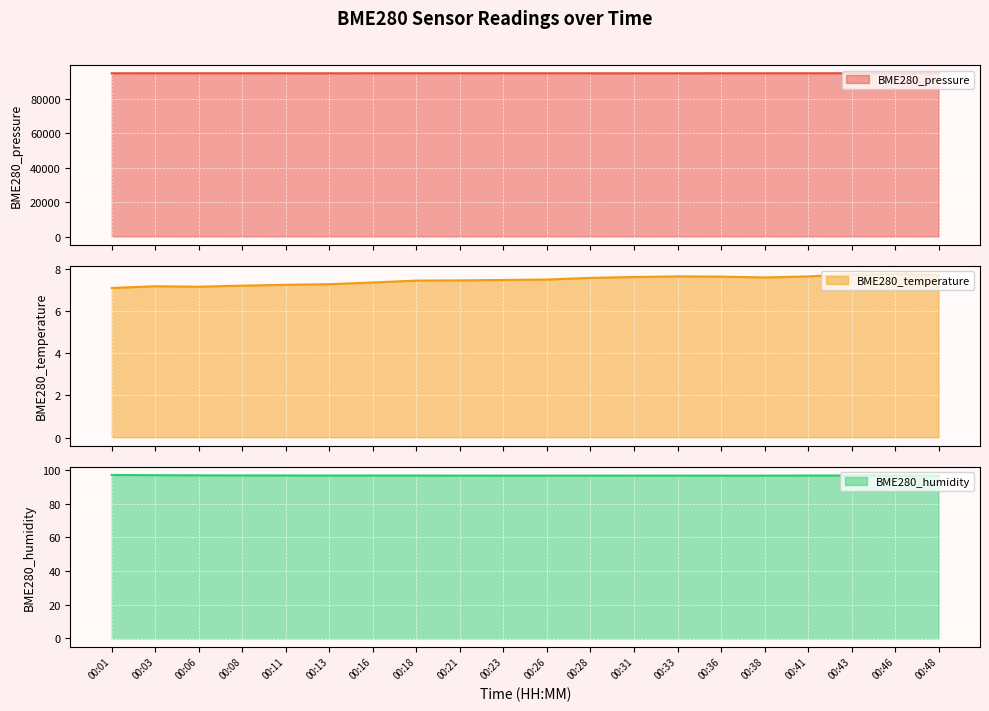

At which label is BME280_humidity closest to 96?

00:48